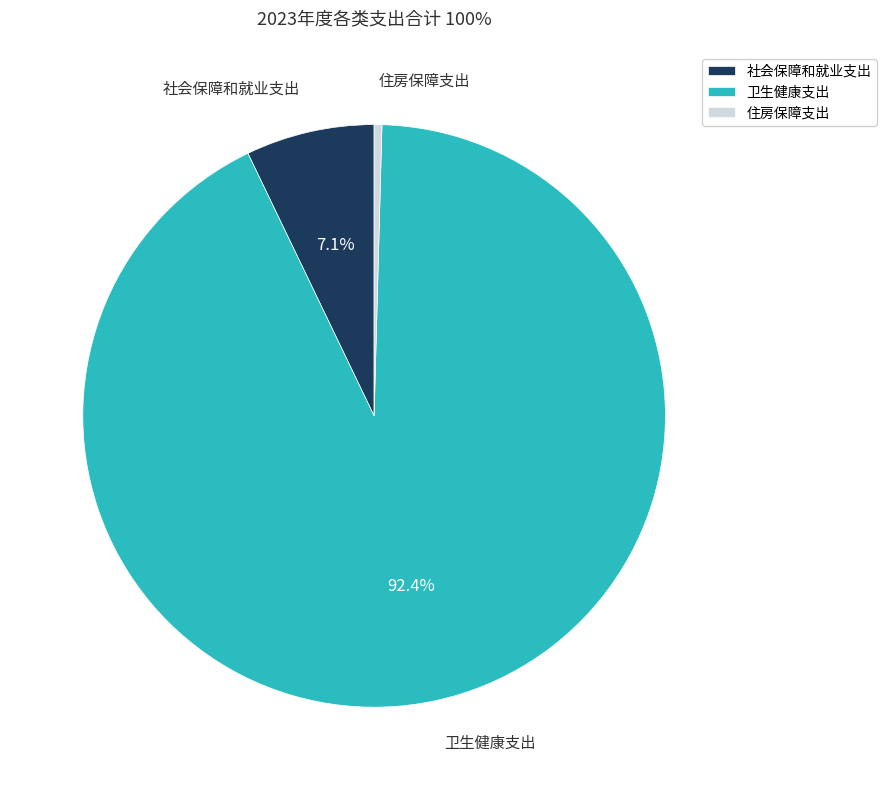

Between 社会保障和就业支出 and 住房保障支出, which is larger?

社会保障和就业支出